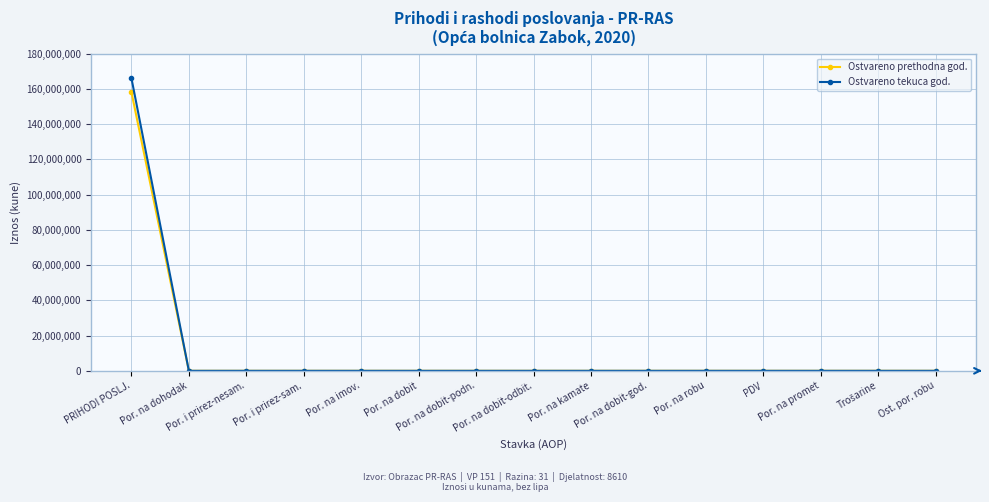

What is the maximum value shown in the chart?

166127419